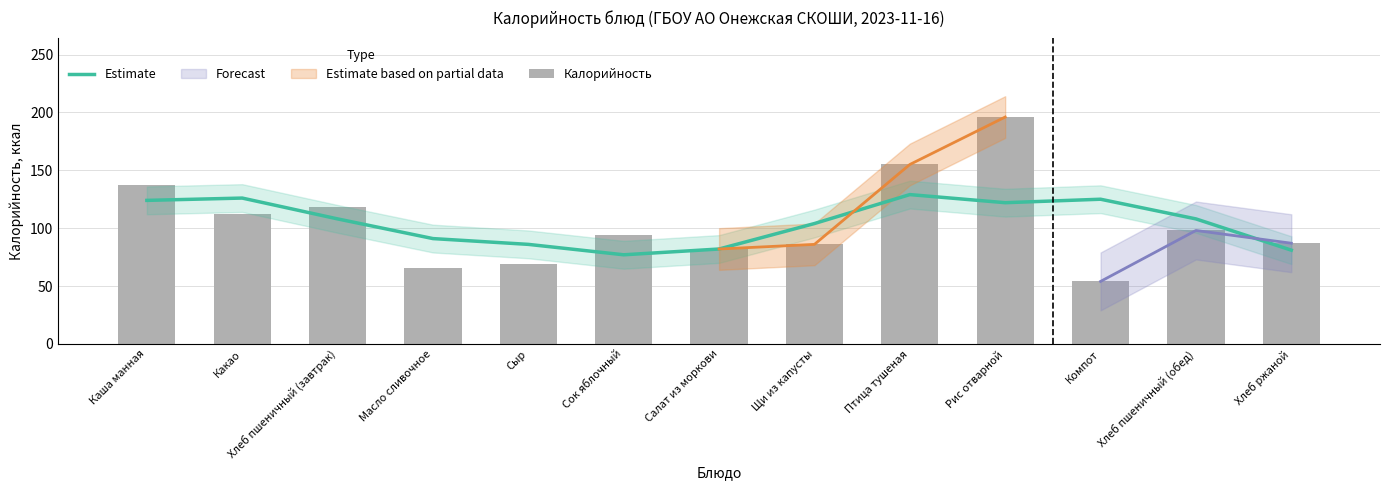

The value of Калорийность at Каша манная is 137. True or false?

True